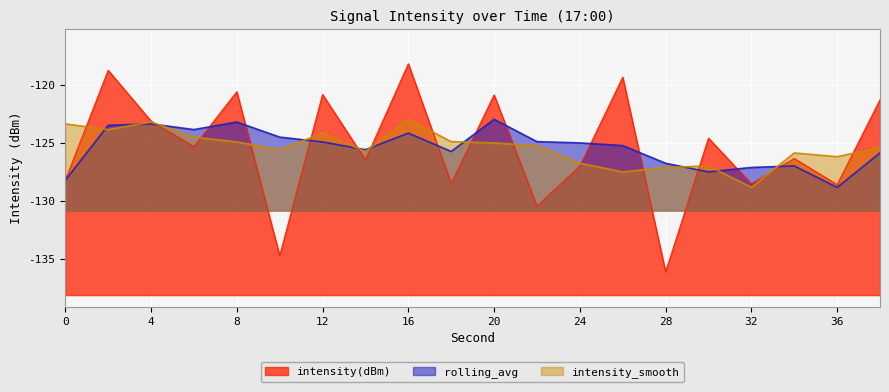

What are all the series names shown in the legend?

intensity(dBm), rolling_avg, intensity_smooth